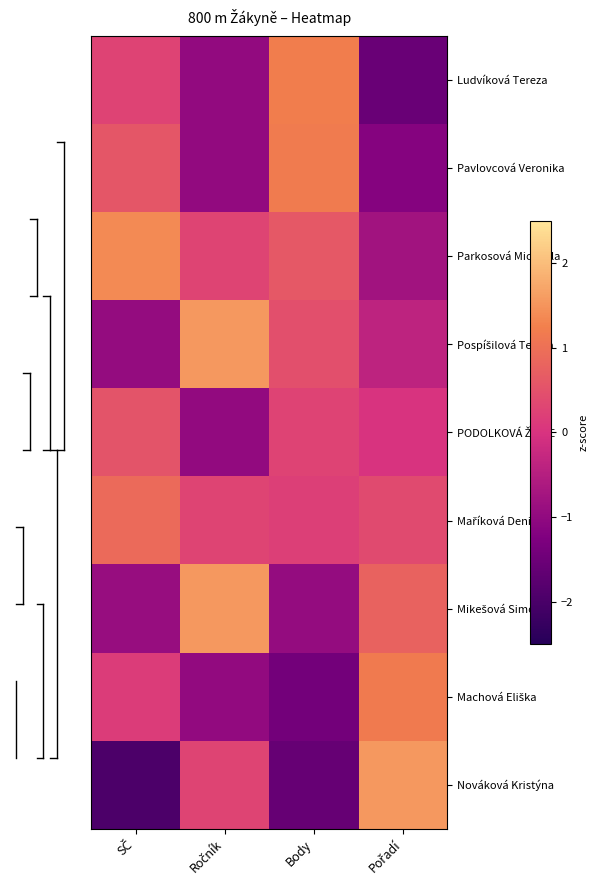

What is the smallest value displayed?

-2.0